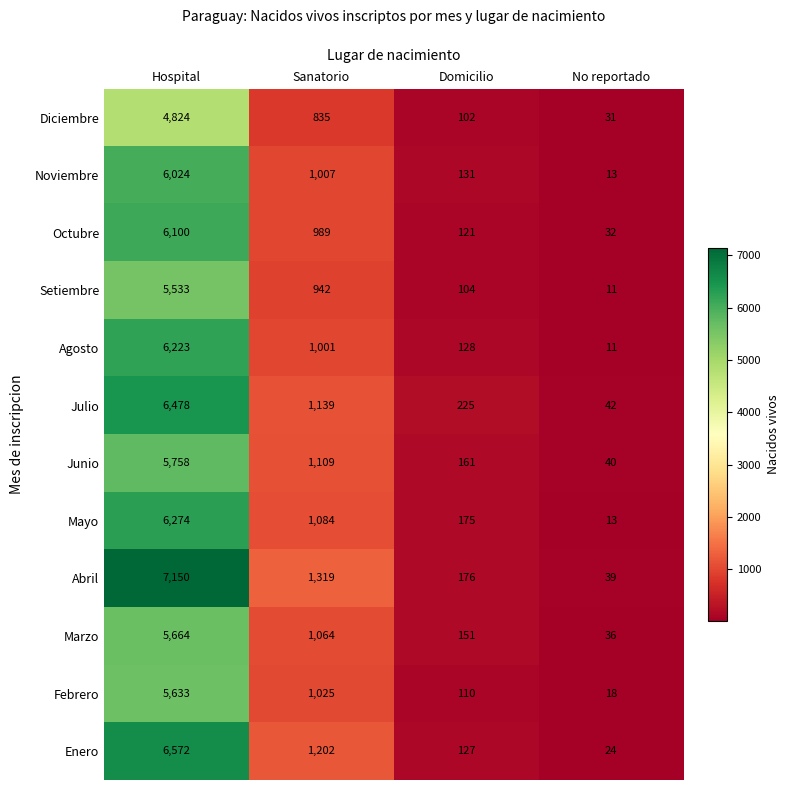

The Marzo series shows 151 at Domicilio. True or false?

True